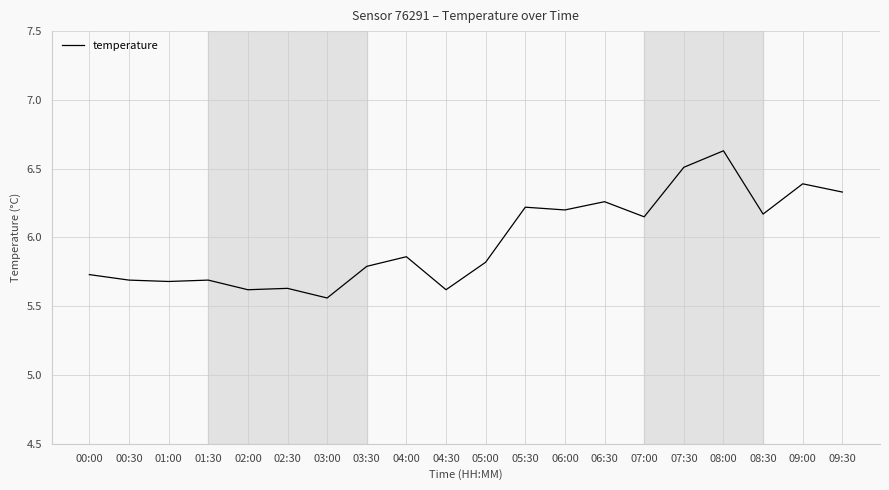

At which category does the chart reach its minimum across all series?

03:00